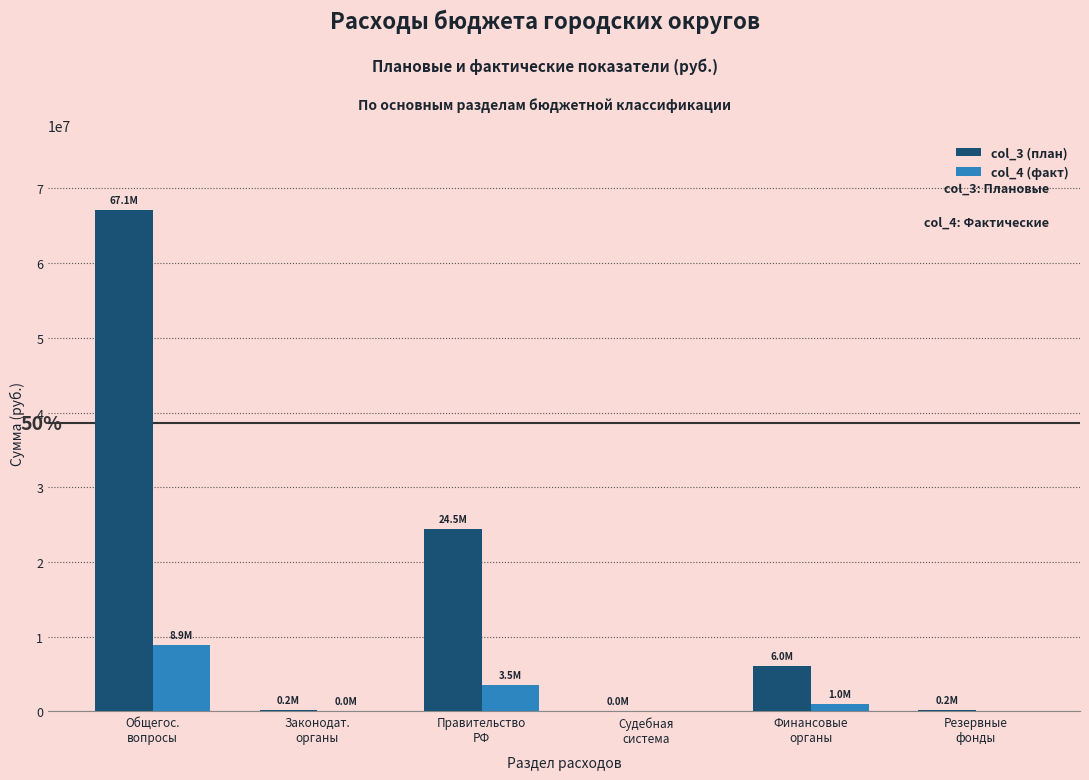

Which series has the largest total across all categories?

col_3 (план)